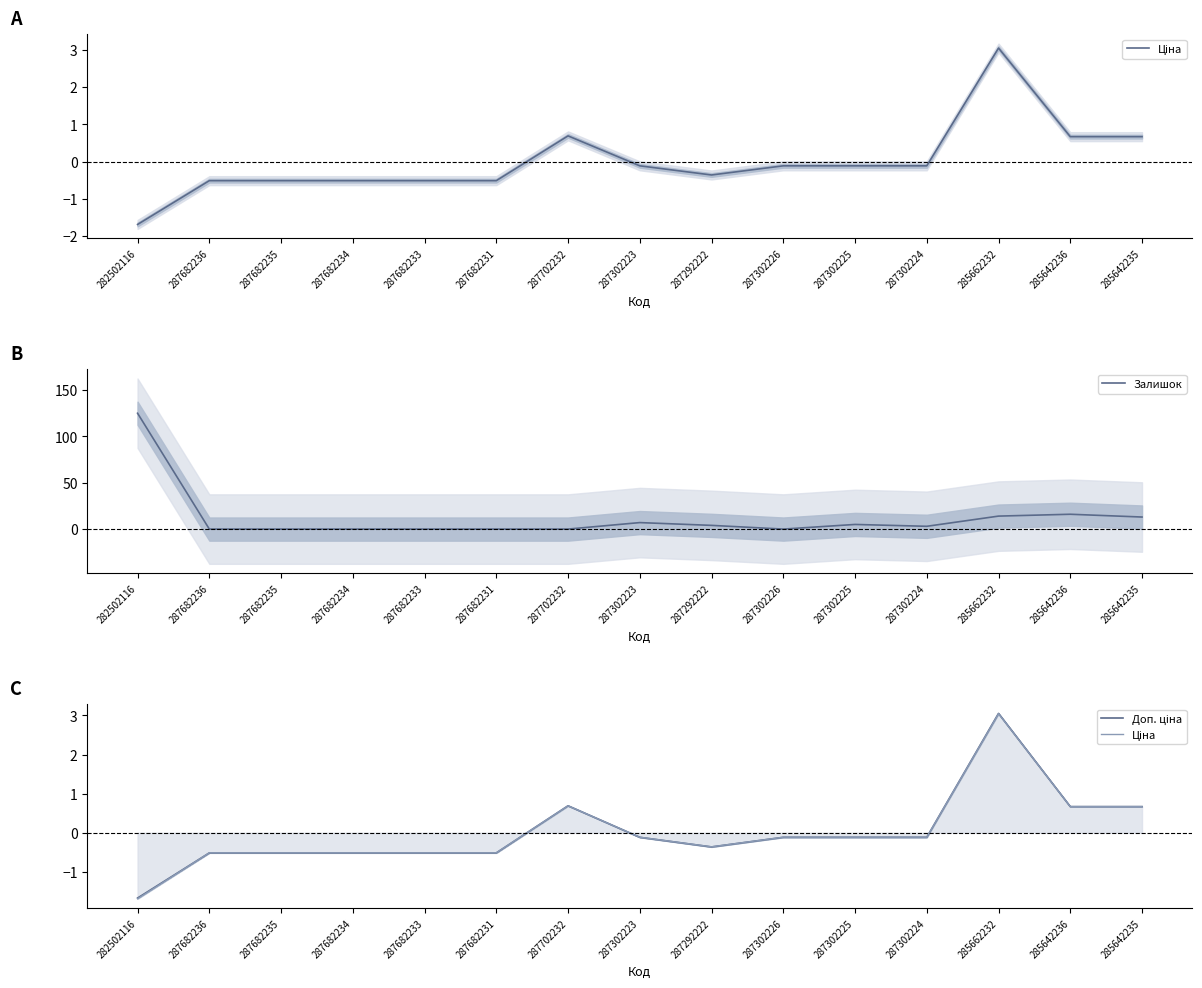

What are all the series names shown in the legend?

Ціна, Залишок, Доп. ціна